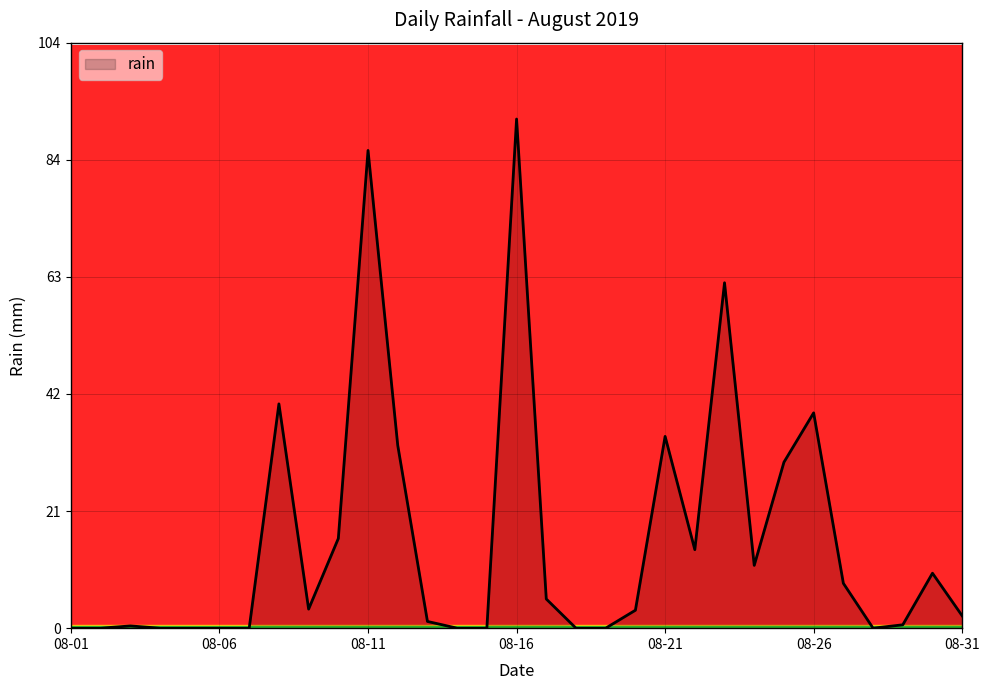

What is the difference between the maximum and minimum values?

90.8